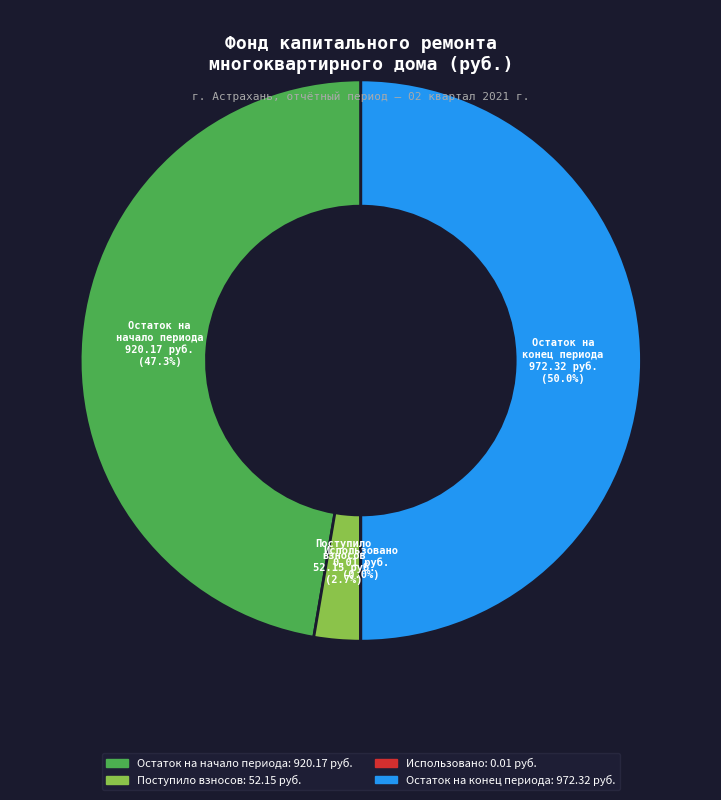

What percentage is NOT represented by Остаток на конец периода?

50.0%